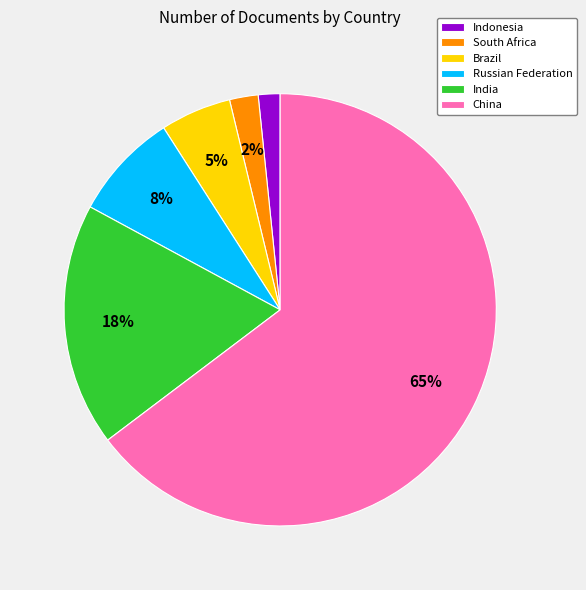

Which slice represents more than half of the pie?

China